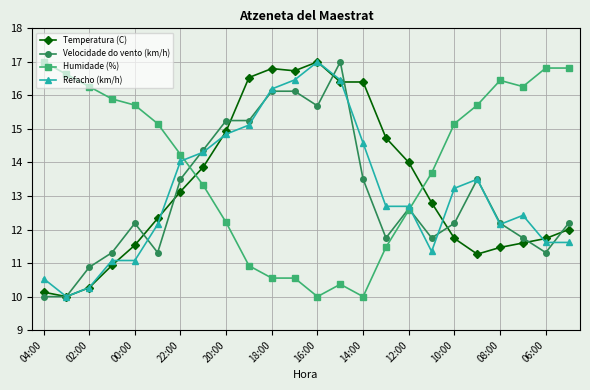

What is the value of the Humidade (%) point at the 18th from the left?

13.7